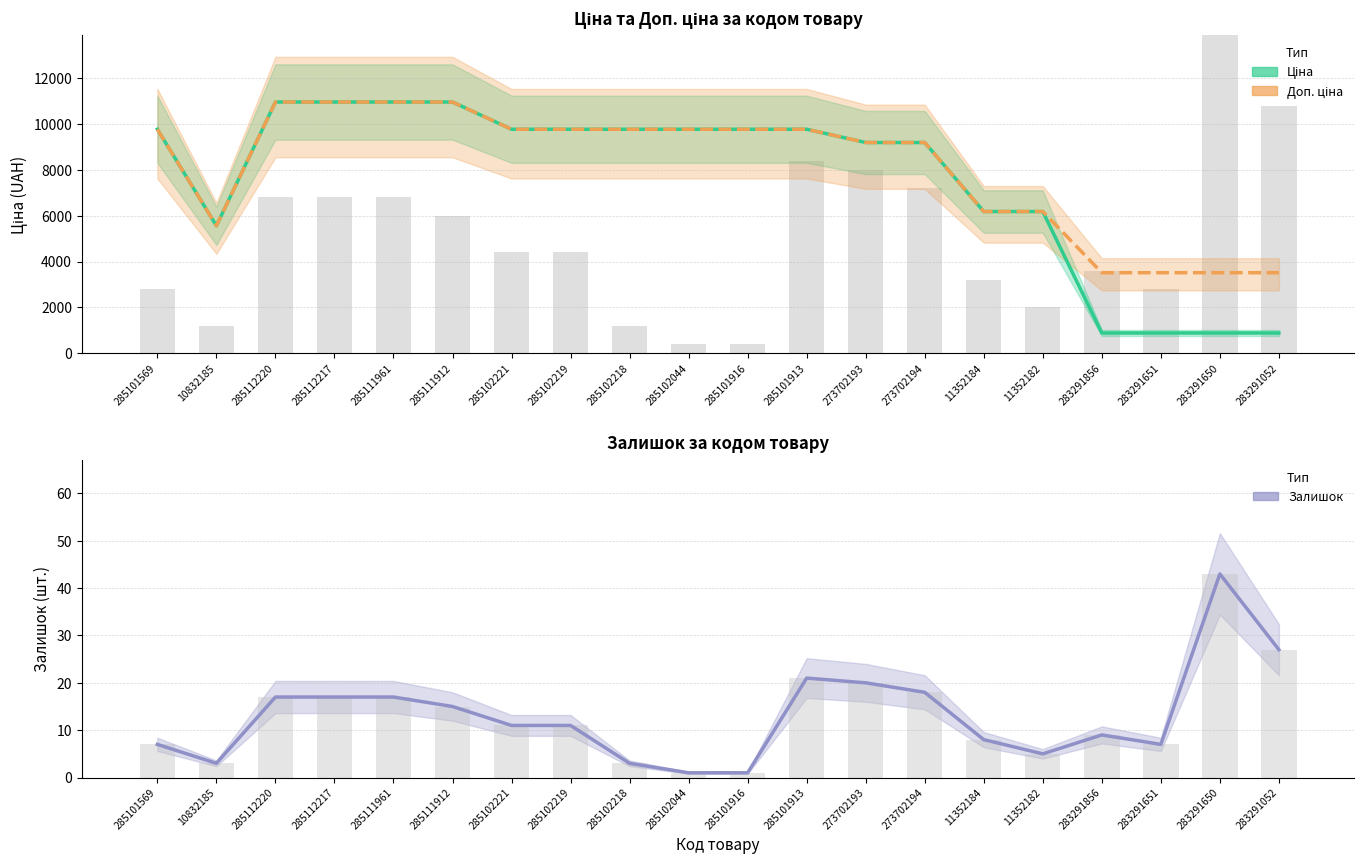

What is the greatest value displayed?

10964.4